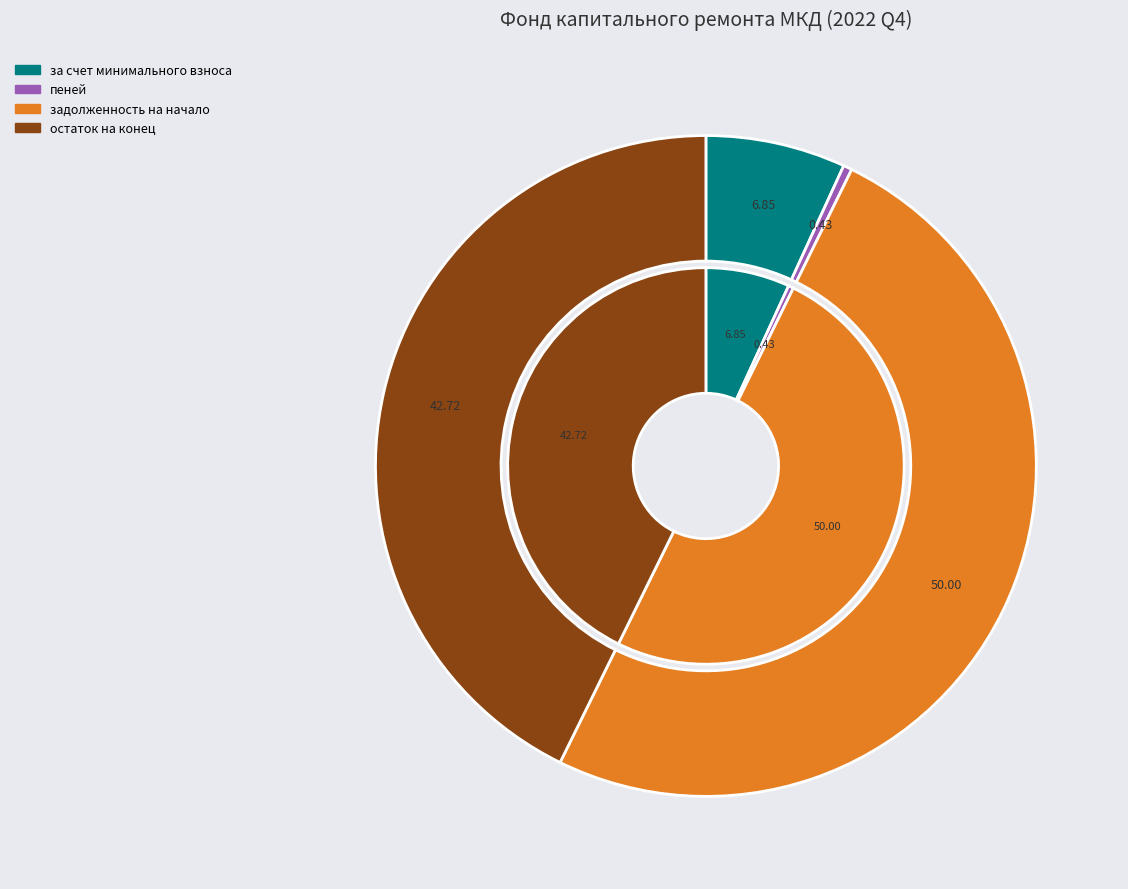

How many segments does this pie chart have?

8